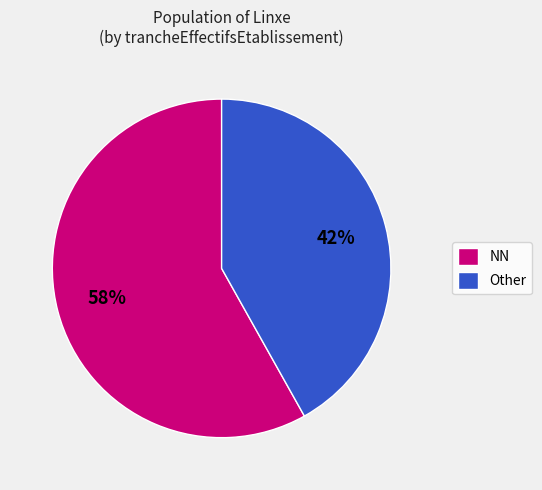

Which category has the biggest portion of the pie?

NN